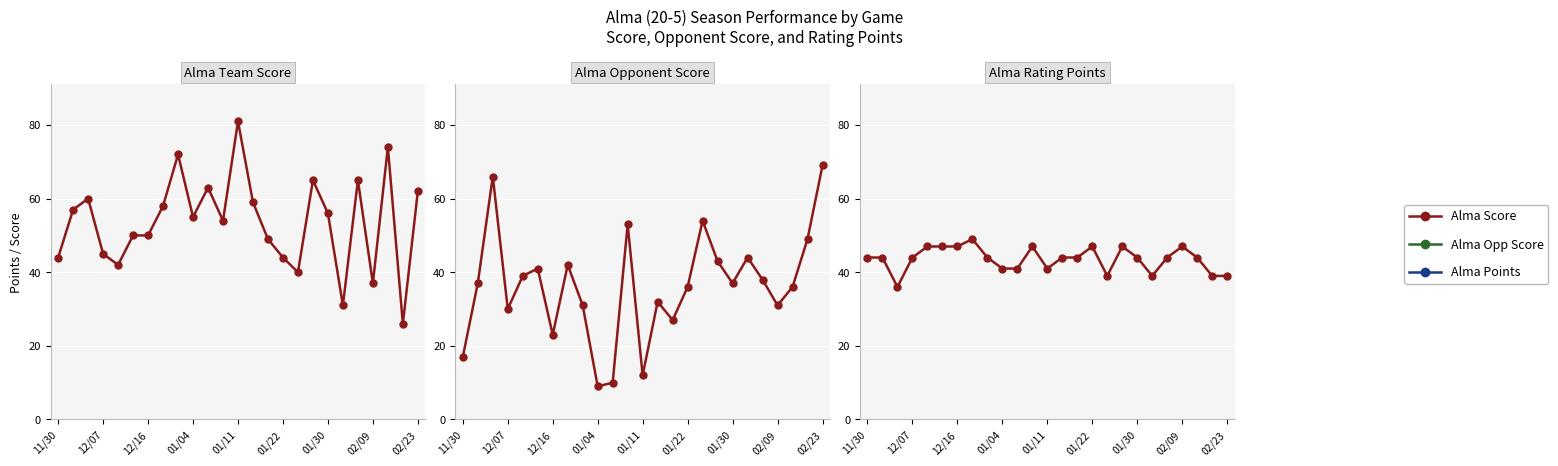

What is the average value of the Alma Score series?

54